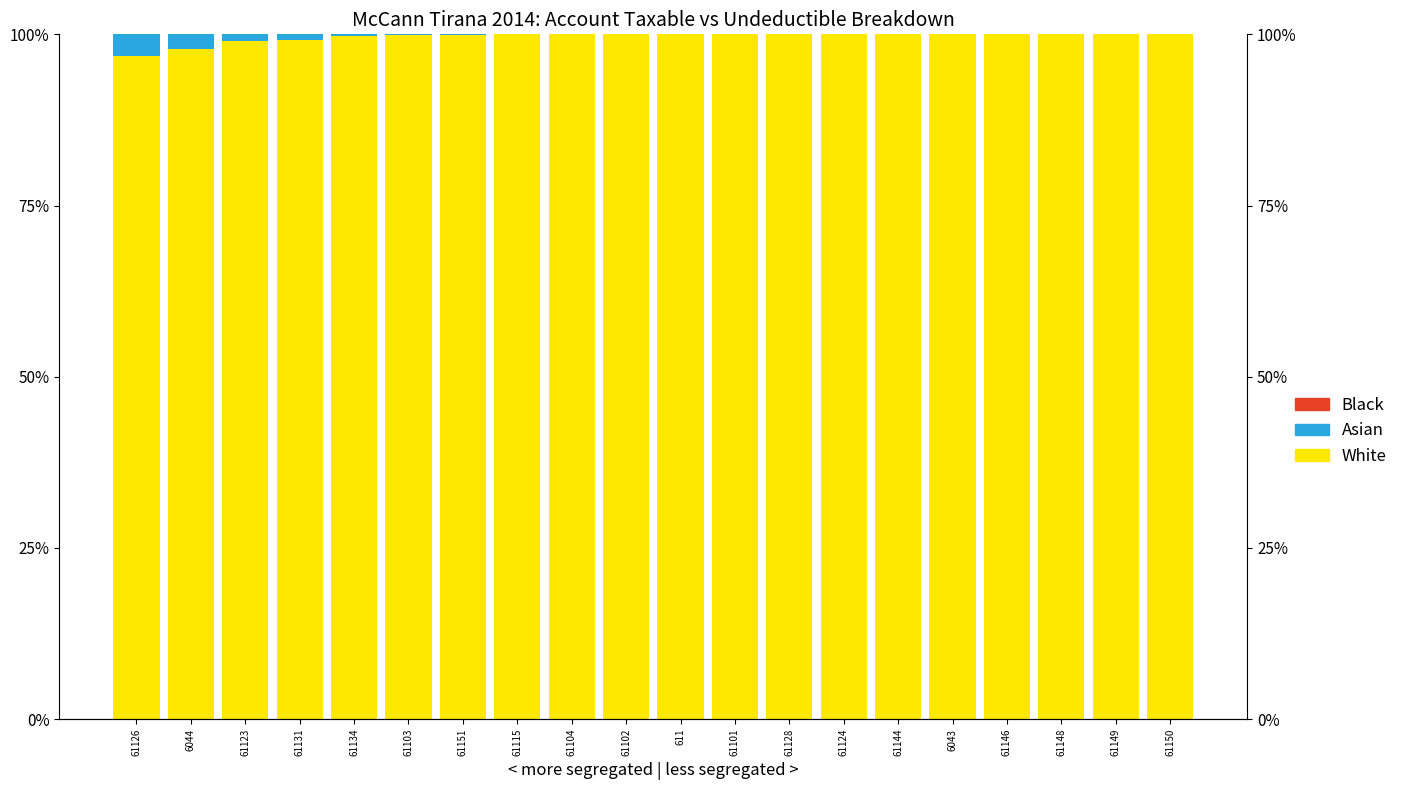

What is the label of the 20th bar from the left?

61150